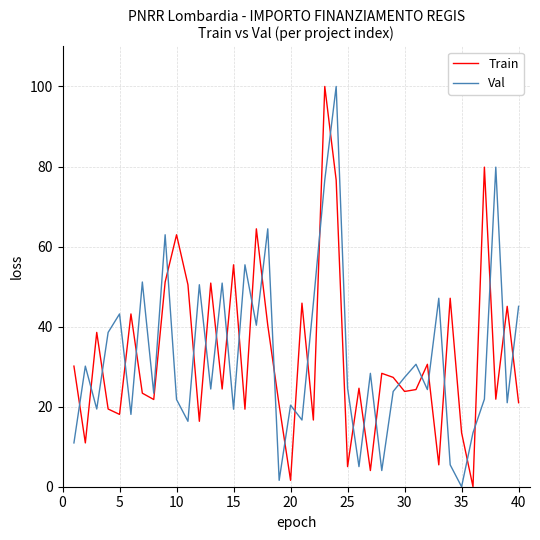

What is the maximum value for Val?

100.0